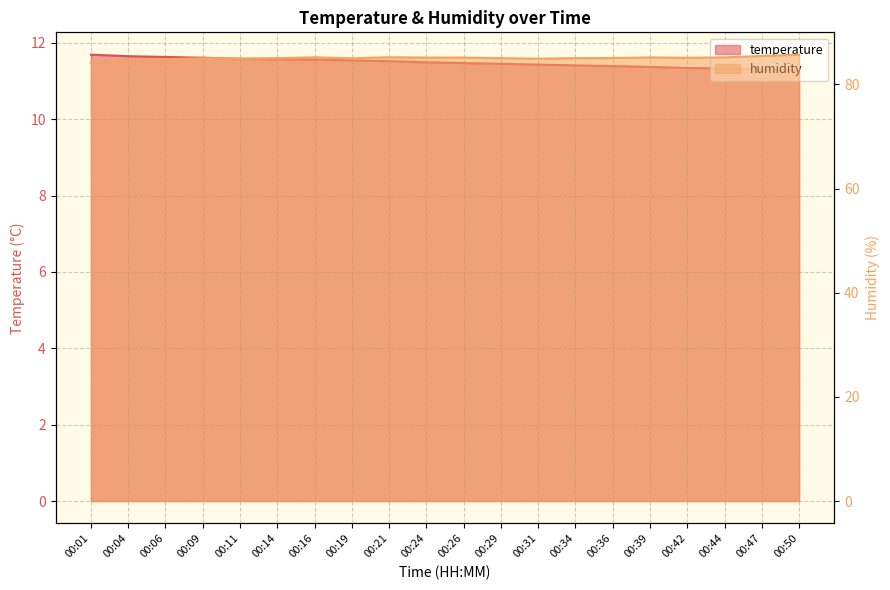

True or false: temperature has more than 0 interior local peaks.

False